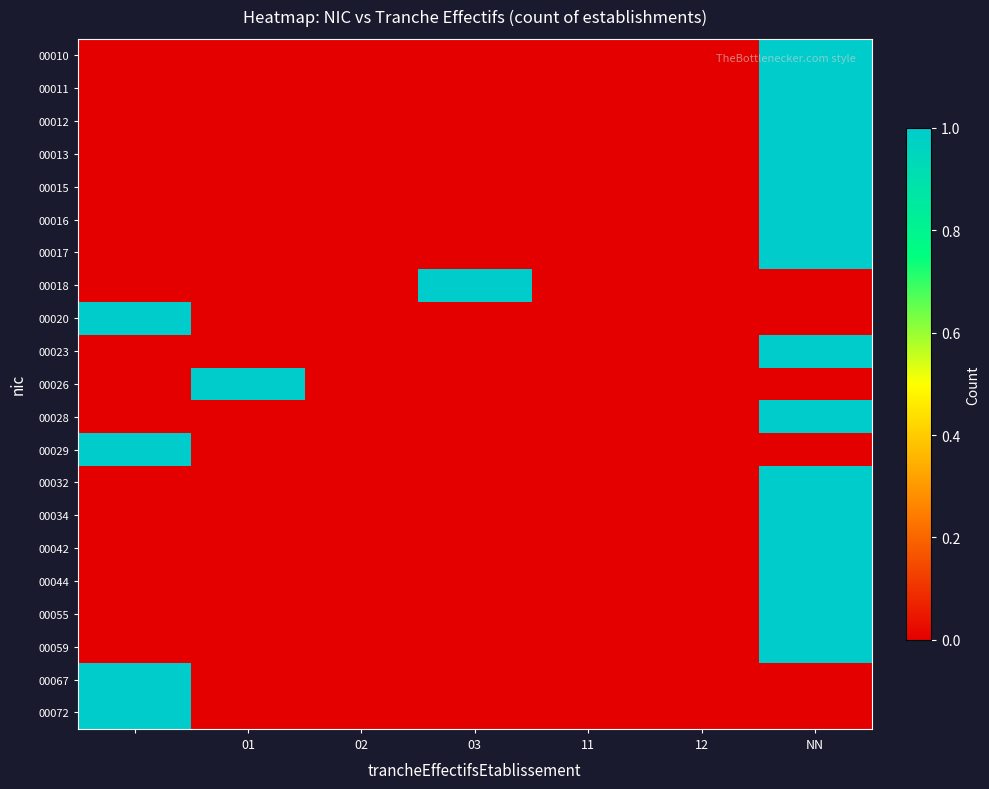

At how many categories does at least one series exceed 0?

4